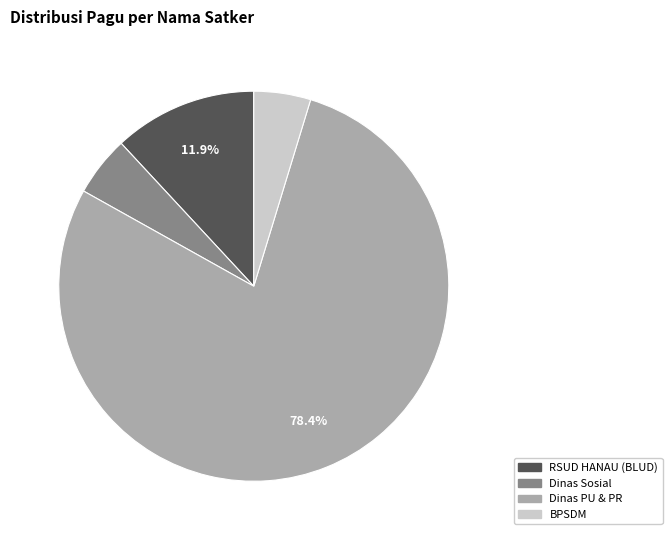

Count the number of slices in the pie.

4